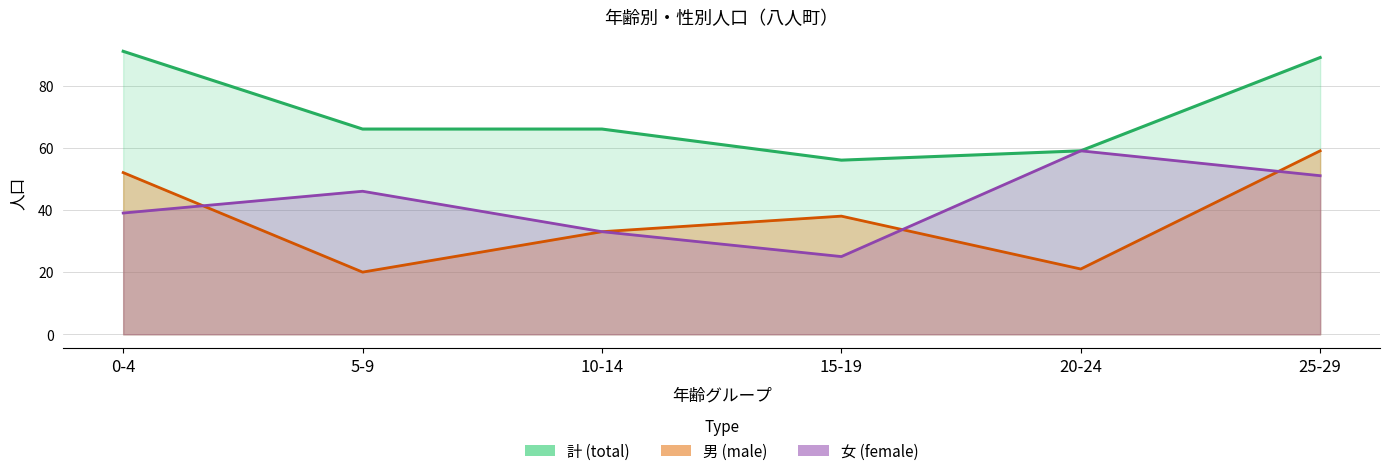

Which series ends up on top after the final intersection of 男 (line) and 女 (line)?

男 (line)